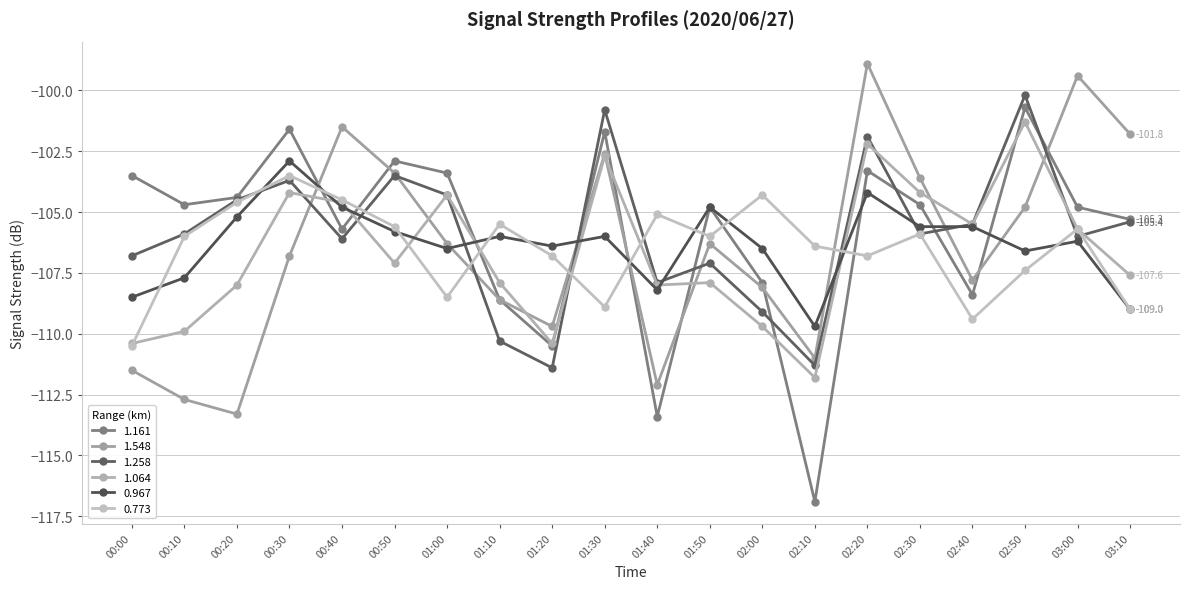

How many interior local peaks does the 1.548 series have?

5